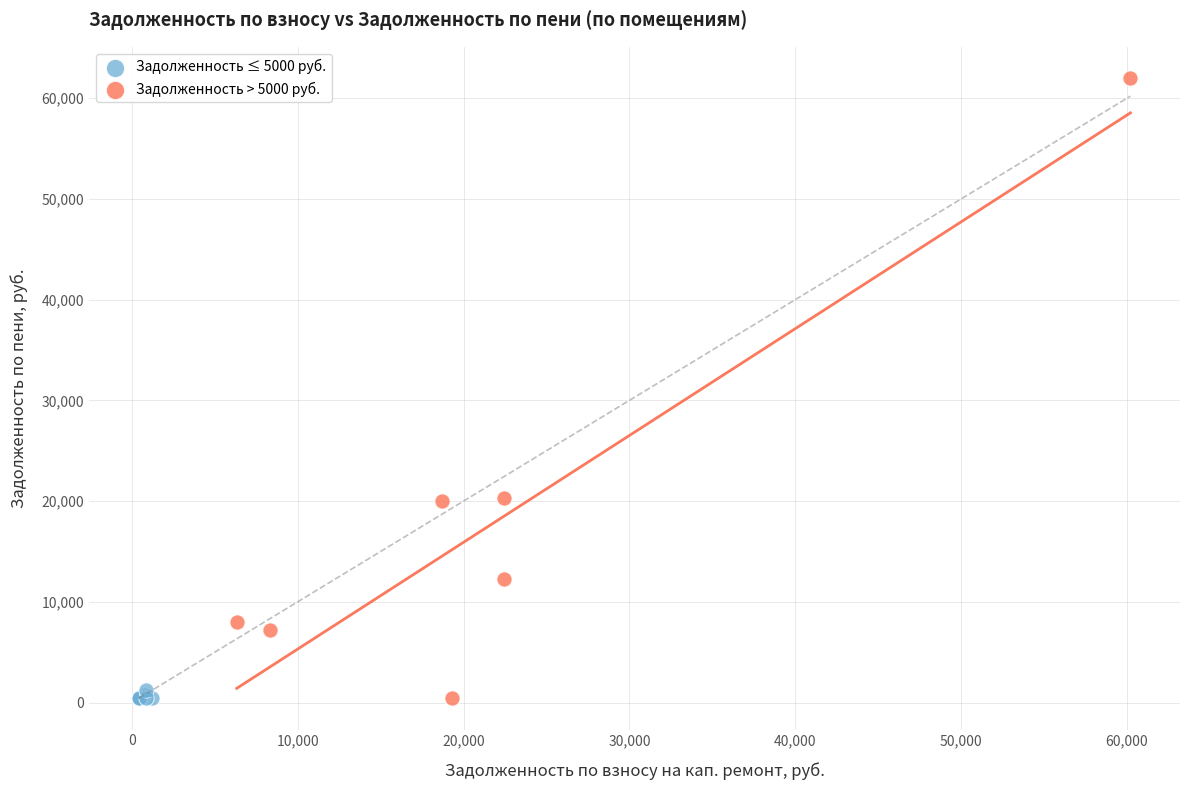

Which series has the widest spread of Y values?

Задолженность > 5000 руб.